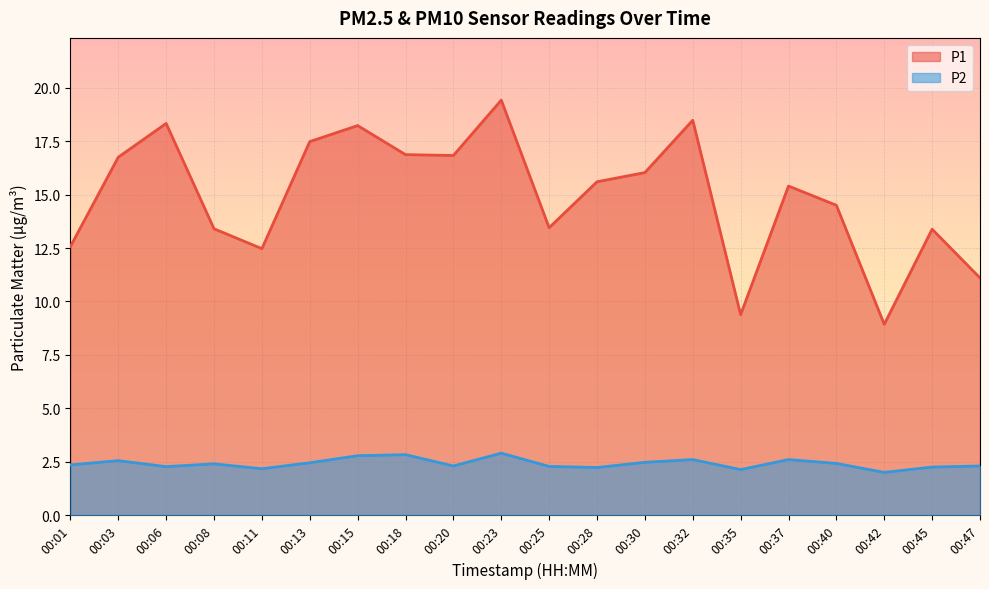

Reading left to right, extract all data points from this chart.

P1: 12.6	16.8	18.3	13.4	12.5	17.5	18.2	16.9	16.8	19.4	13.4	15.6	16.0	18.5	9.4	15.4	14.5	8.9	13.4	11.1
P2: 2.4	2.5	2.3	2.4	2.2	2.5	2.8	2.8	2.3	2.9	2.3	2.2	2.5	2.6	2.1	2.6	2.4	2.0	2.2	2.3